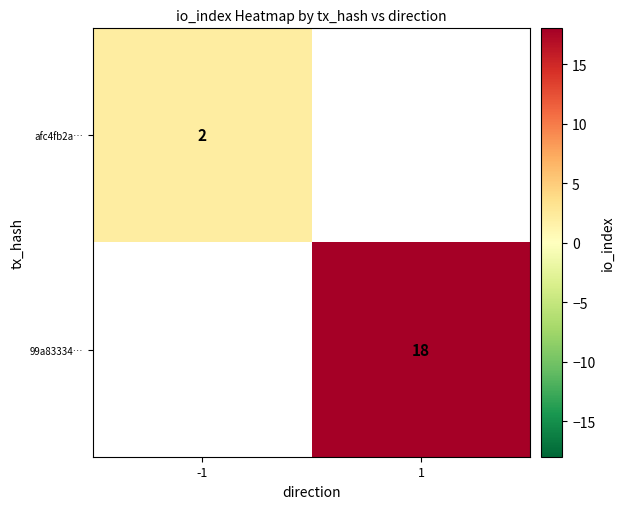

Is the value of 99a83334… at 1 greater than the value of afc4fb2a… at -1?

Yes